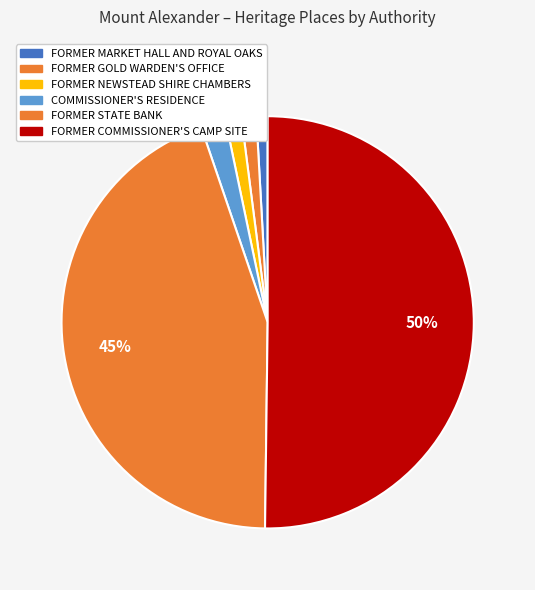

What is the total percentage of FORMER COMMISSIONER'S CAMP SITE and FORMER GOLD WARDEN'S OFFICE?

51.4%